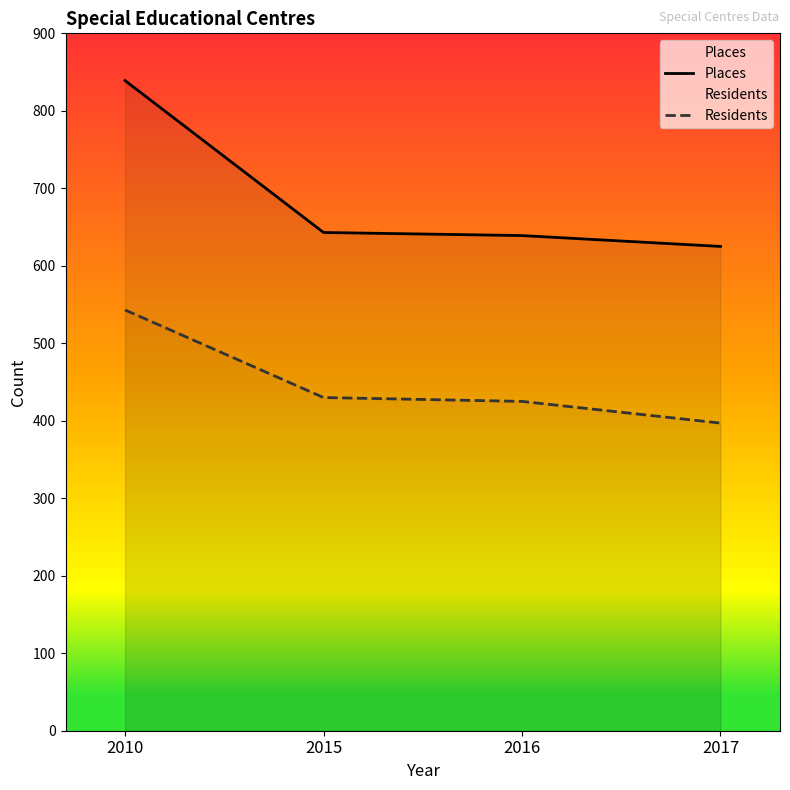

What is the difference between the maximum and minimum values in the Residents series?

146